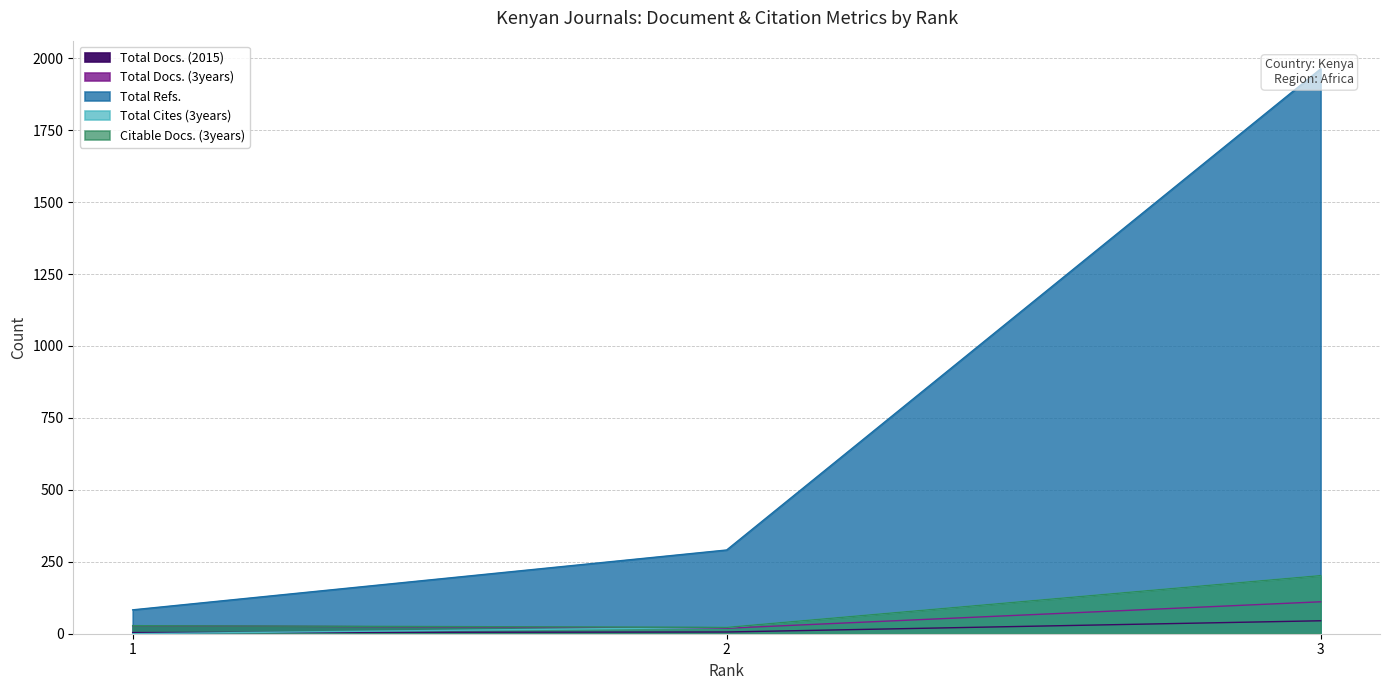

The Total Docs. (3years) series shows 19 at 2. True or false?

True